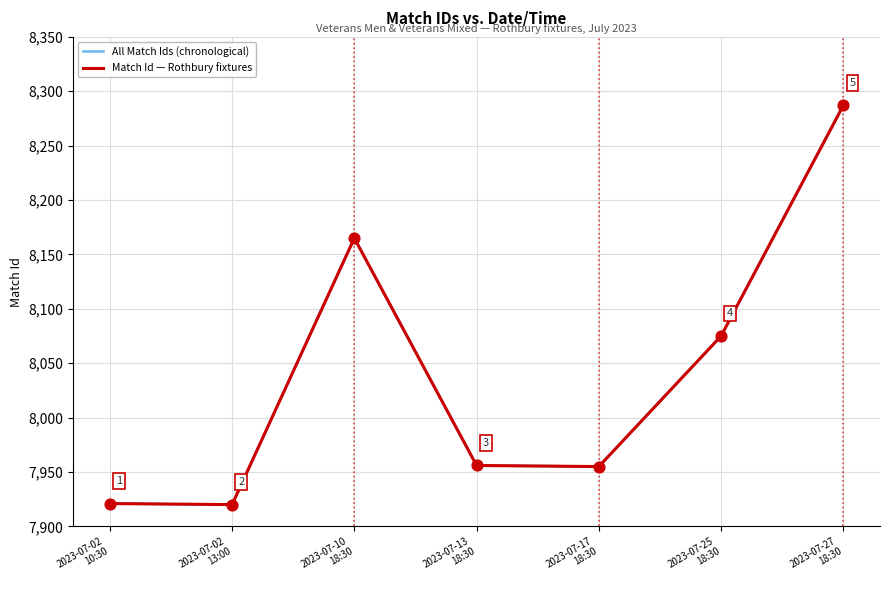

Does the chart have visible grid lines?

Yes